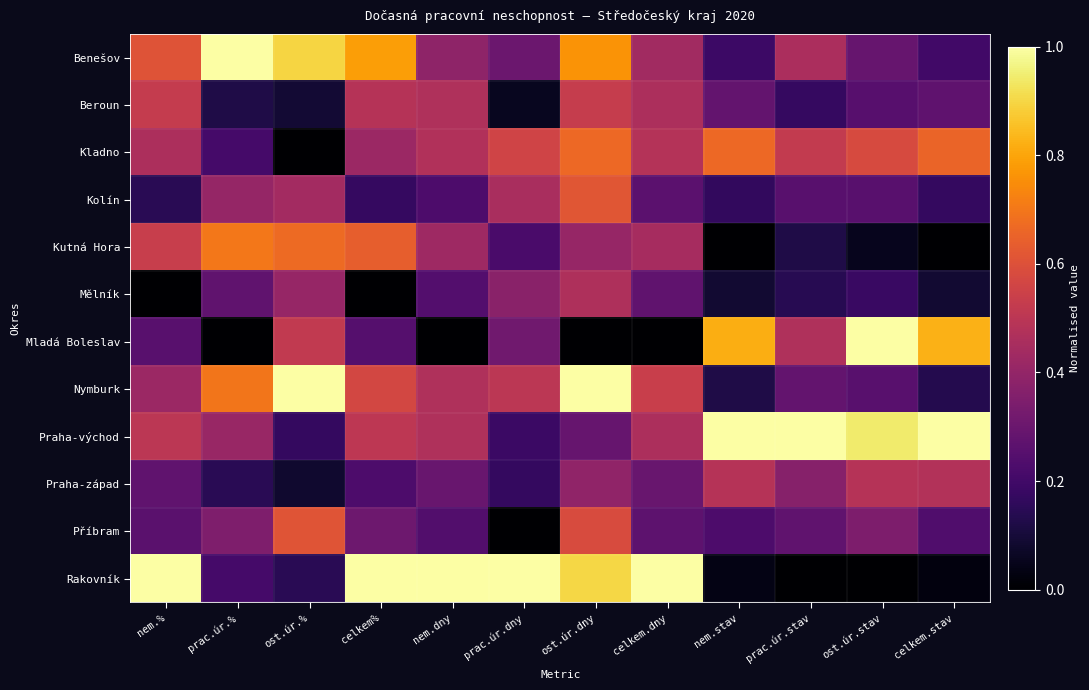

Reading left to right, list all the values displayed in this chart.

Benešov: nem.%=0.6	prac.úr.%=1.0	ost.úr.%=0.9	celkem%=0.8	nem.dny=0.4	prac.úr.dny=0.3	ost.úr.dny=0.8	celkem.dny=0.4	nem.stav=0.2	prac.úr.stav=0.5	ost.úr.stav=0.3	celkem.stav=0.2
Beroun: nem.%=0.5	prac.úr.%=0.1	ost.úr.%=0.1	celkem%=0.5	nem.dny=0.5	prac.úr.dny=0.1	ost.úr.dny=0.5	celkem.dny=0.5	nem.stav=0.3	prac.úr.stav=0.2	ost.úr.stav=0.3	celkem.stav=0.3
Kladno: nem.%=0.5	prac.úr.%=0.2	ost.úr.%=0.0	celkem%=0.4	nem.dny=0.5	prac.úr.dny=0.6	ost.úr.dny=0.7	celkem.dny=0.5	nem.stav=0.7	prac.úr.stav=0.5	ost.úr.stav=0.6	celkem.stav=0.7
Kolín: nem.%=0.1	prac.úr.%=0.4	ost.úr.%=0.4	celkem%=0.2	nem.dny=0.2	prac.úr.dny=0.5	ost.úr.dny=0.6	celkem.dny=0.3	nem.stav=0.2	prac.úr.stav=0.3	ost.úr.stav=0.3	celkem.stav=0.2
Kutná Hora: nem.%=0.5	prac.úr.%=0.7	ost.úr.%=0.7	celkem%=0.6	nem.dny=0.4	prac.úr.dny=0.2	ost.úr.dny=0.4	celkem.dny=0.4	nem.stav=0.0	prac.úr.stav=0.1	ost.úr.stav=0.1	celkem.stav=0.0
Mělník: nem.%=0.0	prac.úr.%=0.3	ost.úr.%=0.4	celkem%=0.0	nem.dny=0.2	prac.úr.dny=0.4	ost.úr.dny=0.5	celkem.dny=0.3	nem.stav=0.1	prac.úr.stav=0.1	ost.úr.stav=0.2	celkem.stav=0.1
Mladá Boleslav: nem.%=0.3	prac.úr.%=0.0	ost.úr.%=0.5	celkem%=0.2	nem.dny=0.0	prac.úr.dny=0.3	ost.úr.dny=0.0	celkem.dny=0.0	nem.stav=0.8	prac.úr.stav=0.5	ost.úr.stav=1.0	celkem.stav=0.8
Nymburk: nem.%=0.4	prac.úr.%=0.7	ost.úr.%=1.0	celkem%=0.6	nem.dny=0.5	prac.úr.dny=0.5	ost.úr.dny=1.0	celkem.dny=0.5	nem.stav=0.1	prac.úr.stav=0.3	ost.úr.stav=0.3	celkem.stav=0.1
Praha-východ: nem.%=0.5	prac.úr.%=0.4	ost.úr.%=0.2	celkem%=0.5	nem.dny=0.5	prac.úr.dny=0.2	ost.úr.dny=0.3	celkem.dny=0.5	nem.stav=1.0	prac.úr.stav=1.0	ost.úr.stav=0.9	celkem.stav=1.0
Praha-západ: nem.%=0.3	prac.úr.%=0.1	ost.úr.%=0.1	celkem%=0.2	nem.dny=0.3	prac.úr.dny=0.2	ost.úr.dny=0.4	celkem.dny=0.3	nem.stav=0.5	prac.úr.stav=0.4	ost.úr.stav=0.5	celkem.stav=0.5
Příbram: nem.%=0.3	prac.úr.%=0.3	ost.úr.%=0.6	celkem%=0.3	nem.dny=0.2	prac.úr.dny=0.0	ost.úr.dny=0.6	celkem.dny=0.3	nem.stav=0.2	prac.úr.stav=0.3	ost.úr.stav=0.3	celkem.stav=0.2
Rakovník: nem.%=1.0	prac.úr.%=0.2	ost.úr.%=0.1	celkem%=1.0	nem.dny=1.0	prac.úr.dny=1.0	ost.úr.dny=0.9	celkem.dny=1.0	nem.stav=0.0	prac.úr.stav=0.0	ost.úr.stav=0.0	celkem.stav=0.0